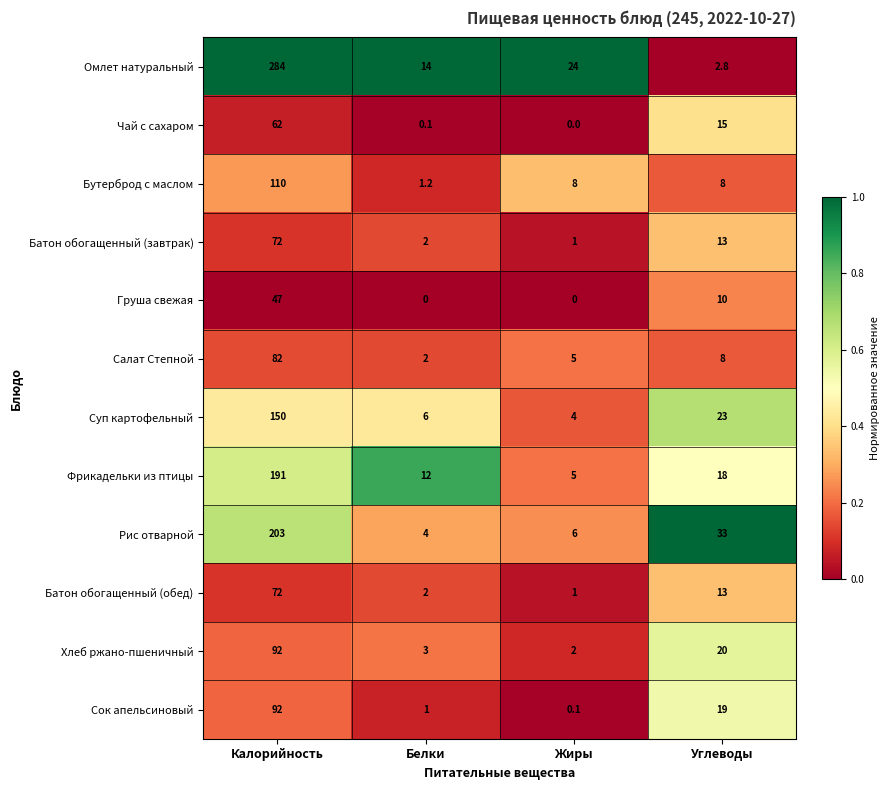

At which label is Сок апельсиновый closest to 46?

Углеводы